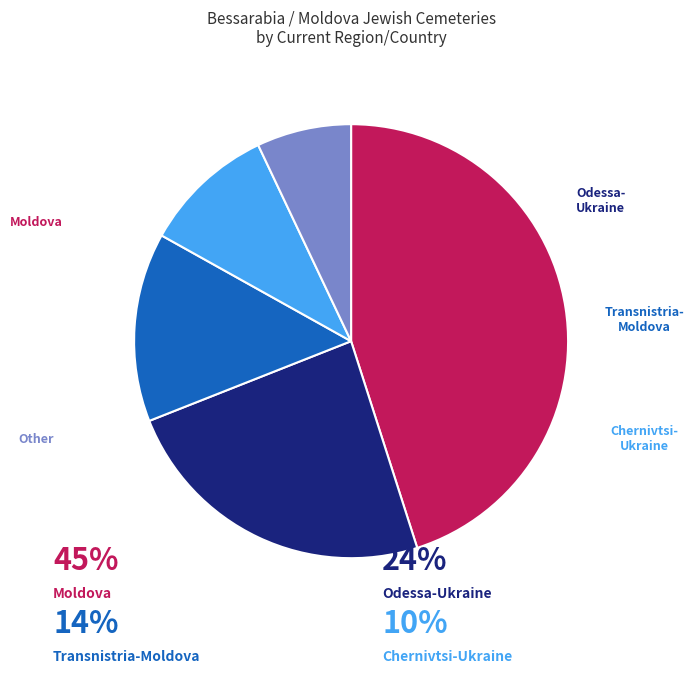

Does any single category account for the majority?

No